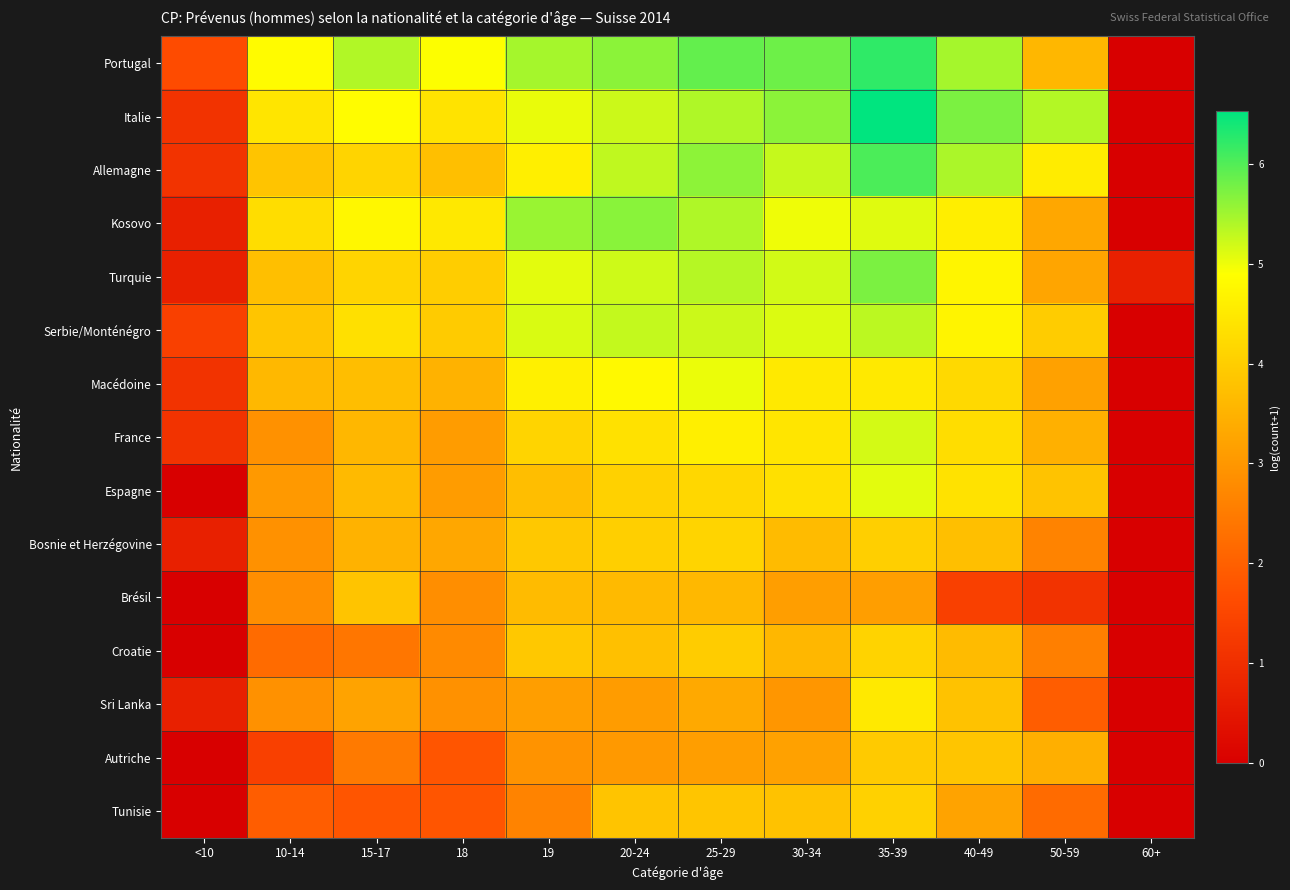

Which series has the largest total across all categories?

Portugal